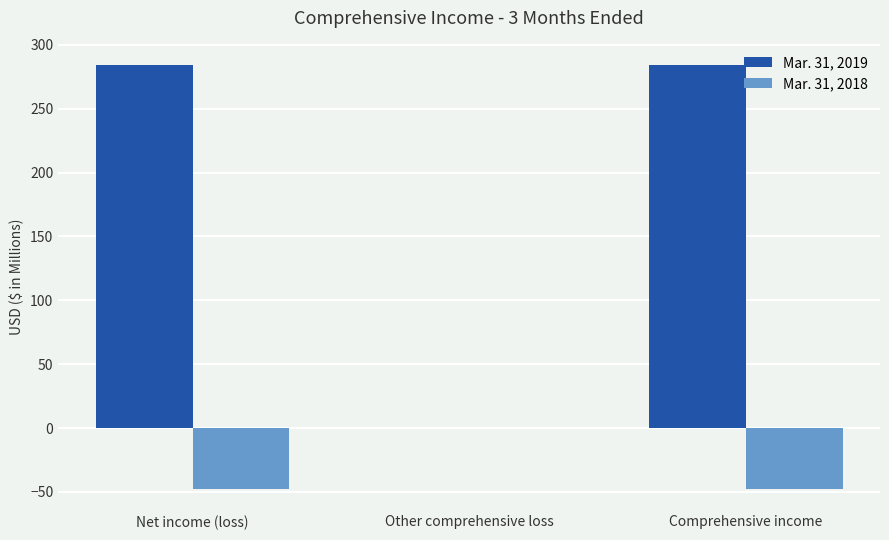

What is the sum of all Mar. 31, 2019 values?

568.2